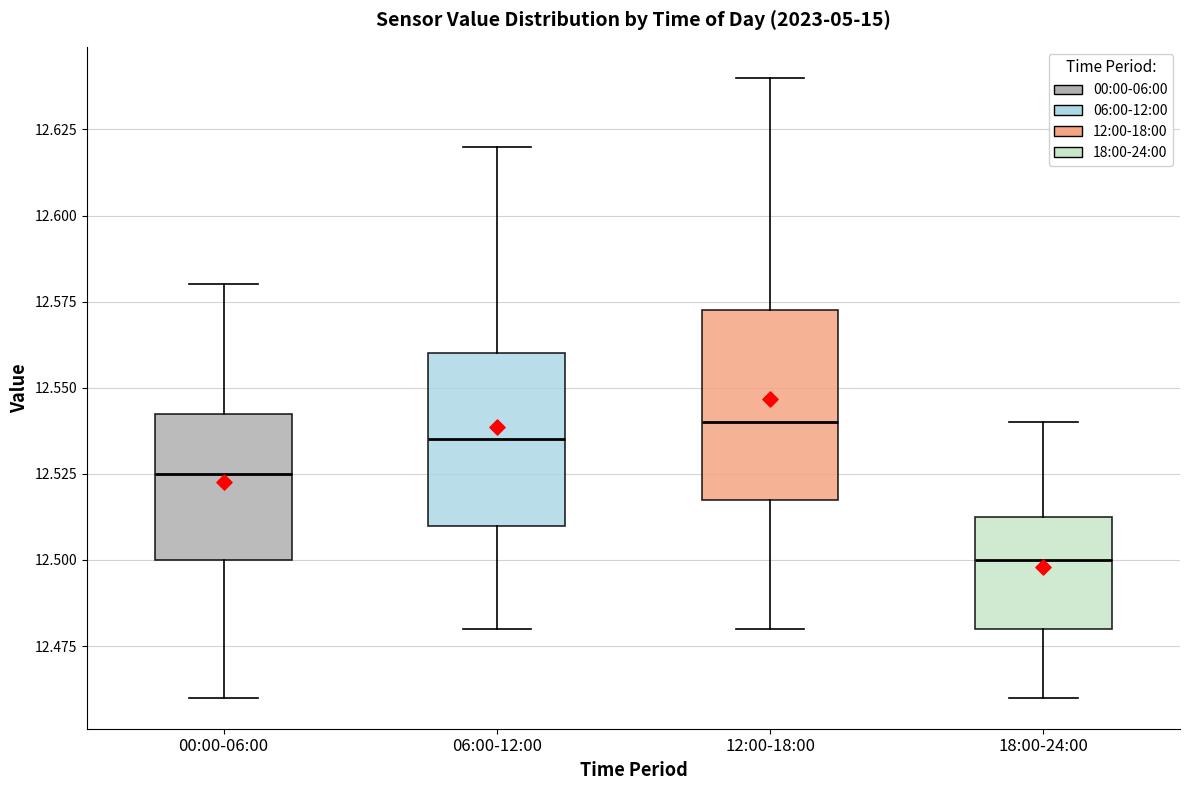

Reading left to right, read every box against the y-axis: the position of its median line, the range the box covers, and the ends of its whiskers. The values are not printed on the chart, so give them approximately, as read against the axis.

00:00-06:00: median 12.525, box 12.500 to 12.545, whiskers 12.460 to 12.580
06:00-12:00: median 12.535, box 12.510 to 12.560, whiskers 12.480 to 12.620
12:00-18:00: median 12.540, box 12.520 to 12.575, whiskers 12.480 to 12.640
18:00-24:00: median 12.500, box 12.480 to 12.515, whiskers 12.460 to 12.540